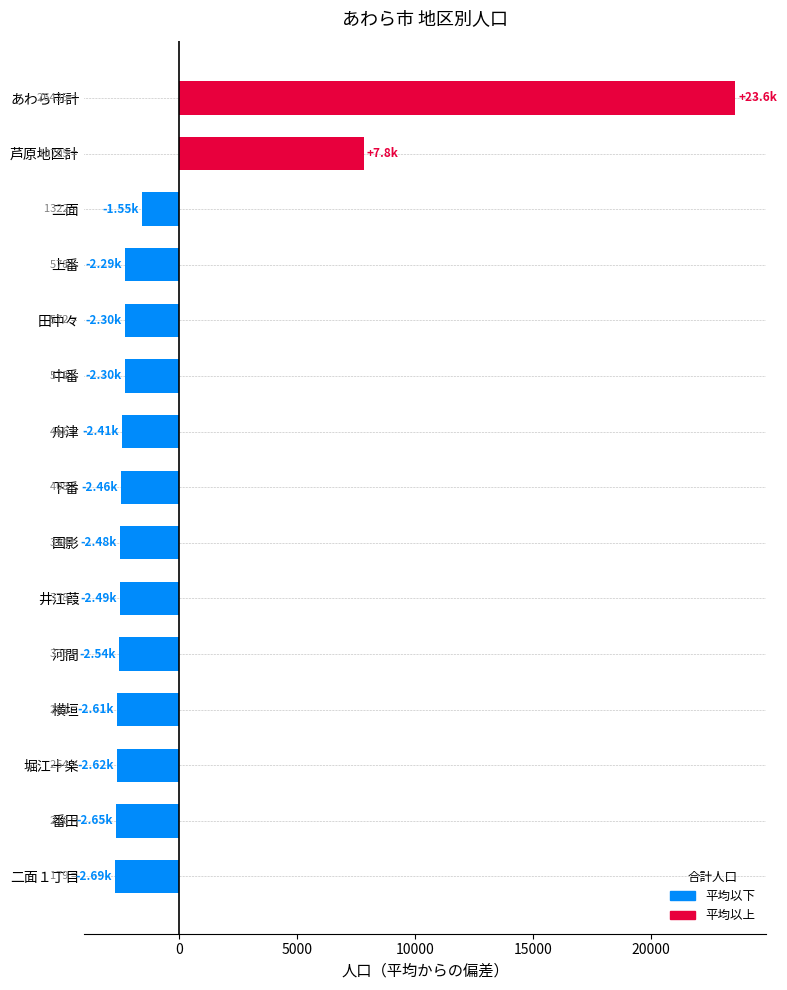

At which label is the value closest to 10436?

芦原地区計